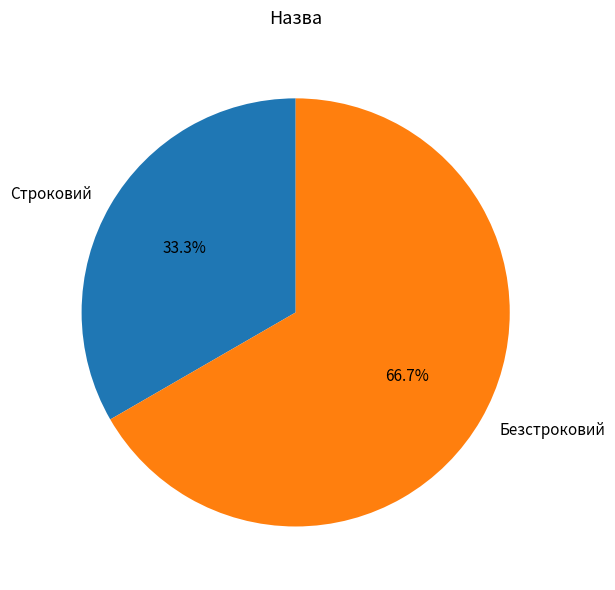

True or false: Строковий accounts for 33% of the total.

True